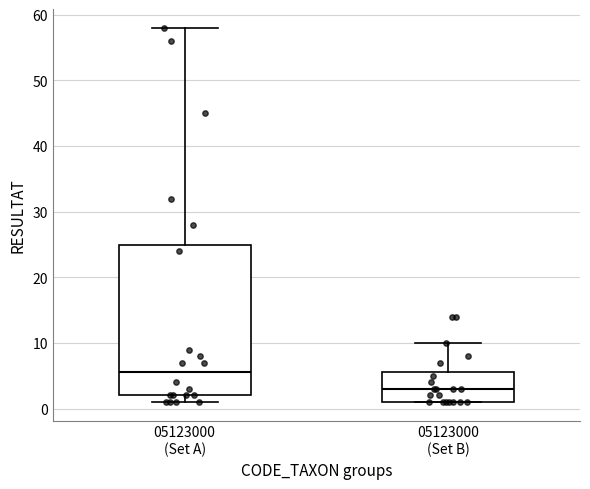

Reading left to right, transcribe this box plot: for each box, give where its median line is, the range the box spans, and where its two whiskers end, as read against the y-axis. The values are not printed on the chart, so give them approximately, as read against the axis.

05123000 (Set A): median 6, box 2 to 25, whiskers 1 to 58
05123000 (Set B): median 3, box 1 to 6, whiskers 1 to 10